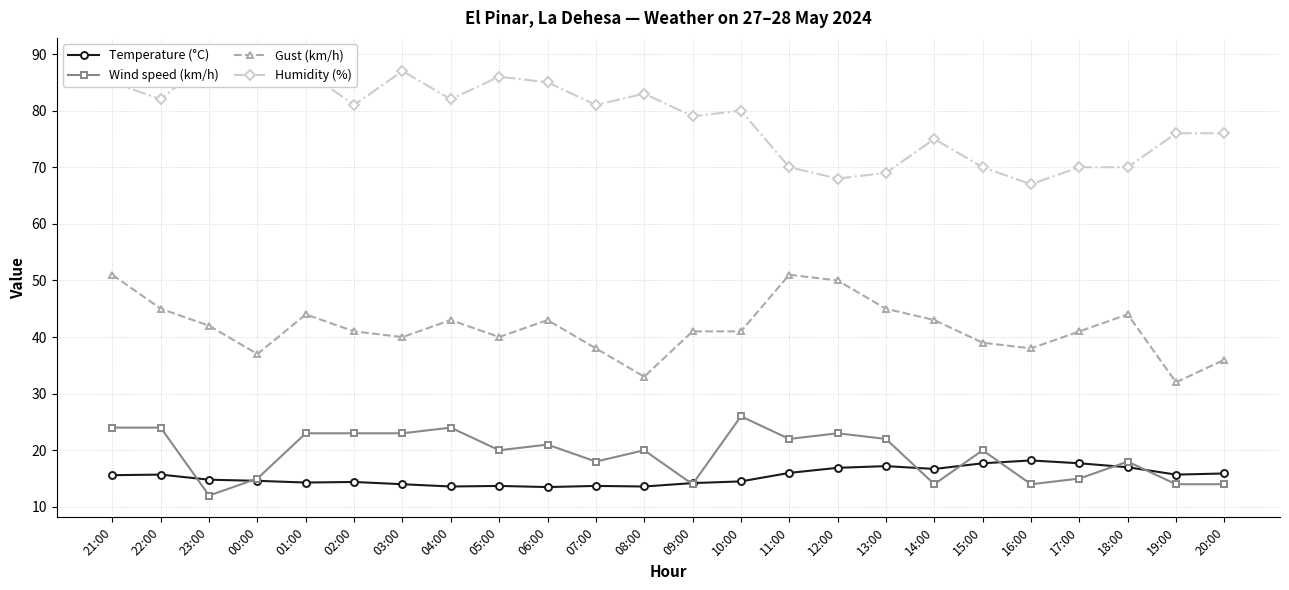

Where is Gust (km/h) nearest to the value 41?

02:00